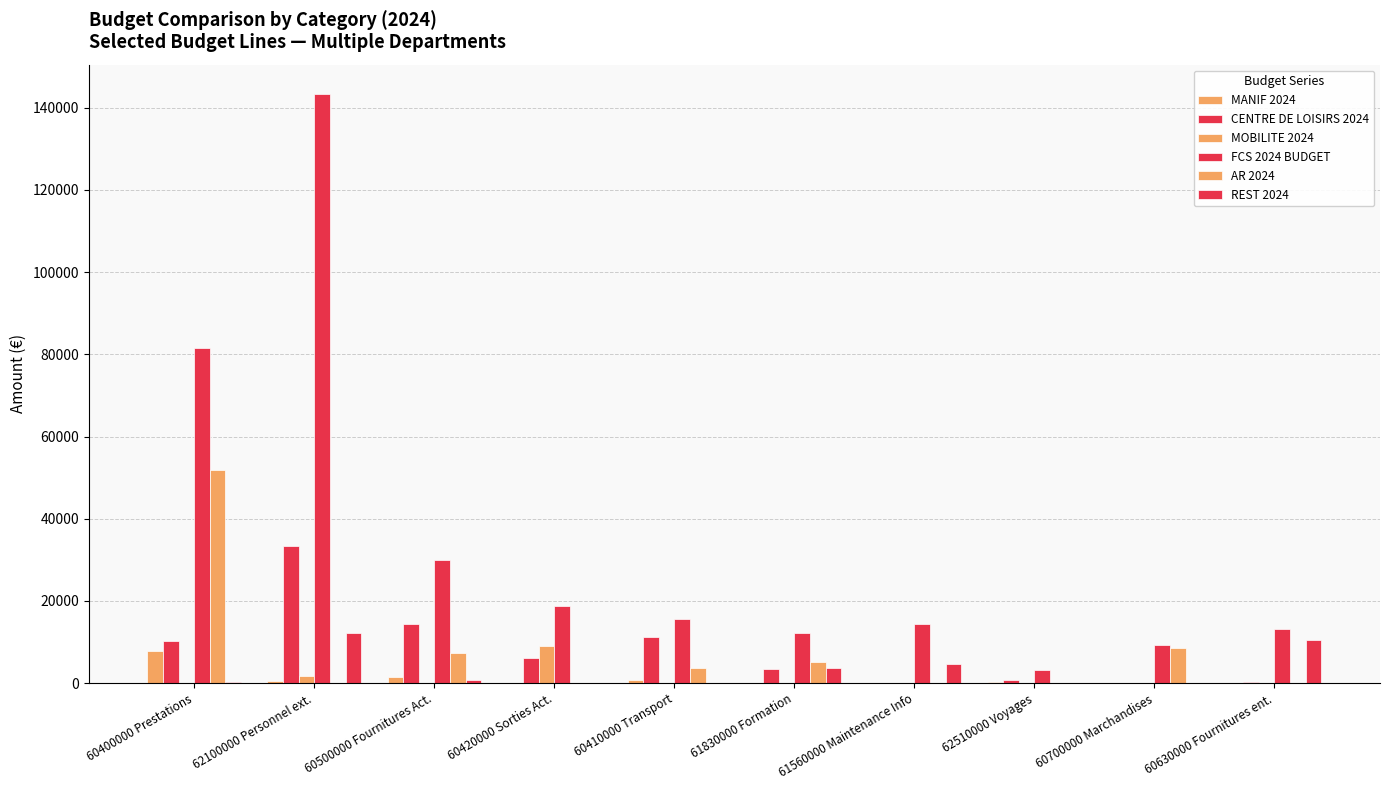

Reading left to right, transcribe all the data shown in this chart.

MANIF 2024: 60400000 Prestations=7870.0	62100000 Personnel ext.=550.0	60500000 Fournitures Act.=1570.0	60420000 Sorties Act.=0.0	60410000 Transport=800.0	61830000 Formation=0.0	61560000 Maintenance Info=0.0	62510000 Voyages=300.0	60700000 Marchandises=72.0	60630000 Fournitures ent.=0.0
CENTRE DE LOISIRS 2024: 60400000 Prestations=10268.0	62100000 Personnel ext.=33482.0	60500000 Fournitures Act.=14300.0	60420000 Sorties Act.=6000.0	60410000 Transport=11320.0	61830000 Formation=3450.0	61560000 Maintenance Info=0.0	62510000 Voyages=750.0	60700000 Marchandises=0.0	60630000 Fournitures ent.=190.0
MOBILITE 2024: 60400000 Prestations=0.0	62100000 Personnel ext.=1680.0	60500000 Fournitures Act.=0.0	60420000 Sorties Act.=9000.0	60410000 Transport=0.0	61830000 Formation=0.0	61560000 Maintenance Info=0.0	62510000 Voyages=0.0	60700000 Marchandises=0.0	60630000 Fournitures ent.=0.0
FCS 2024 BUDGET: 60400000 Prestations=81440.0	62100000 Personnel ext.=143335.0	60500000 Fournitures Act.=29957.0	60420000 Sorties Act.=18814.0	60410000 Transport=15690.0	61830000 Formation=12226.0	61560000 Maintenance Info=14469.7	62510000 Voyages=3180.0	60700000 Marchandises=9300.0	60630000 Fournitures ent.=13112.0
AR 2024: 60400000 Prestations=51747.0	62100000 Personnel ext.=0.0	60500000 Fournitures Act.=7257.0	60420000 Sorties Act.=0.0	60410000 Transport=3570.0	61830000 Formation=5066.0	61560000 Maintenance Info=0.0	62510000 Voyages=150.0	60700000 Marchandises=8578.0	60630000 Fournitures ent.=0.0
REST 2024: 60400000 Prestations=263.0	62100000 Personnel ext.=12264.0	60500000 Fournitures Act.=840.0	60420000 Sorties Act.=0.0	60410000 Transport=0.0	61830000 Formation=3600.0	61560000 Maintenance Info=4713.7	62510000 Voyages=0.0	60700000 Marchandises=0.0	60630000 Fournitures ent.=10587.0